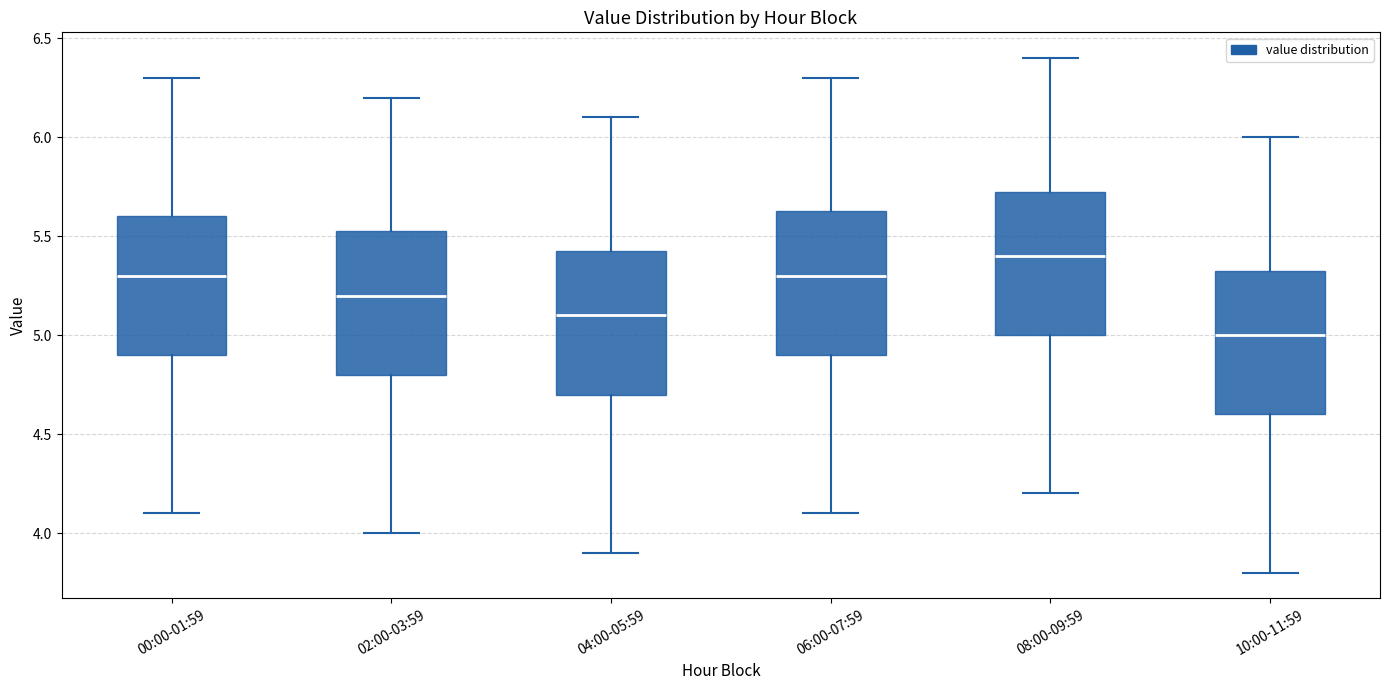

Reading left to right, transcribe this box plot: for each box, give where its median line is, the range the box spans, and where its two whiskers end, as read against the y-axis. The values are not printed on the chart, so give them approximately, as read against the axis.

00:00-01:59: median 5.30, box 4.90 to 5.60, whiskers 4.10 to 6.30
02:00-03:59: median 5.20, box 4.80 to 5.55, whiskers 4.00 to 6.20
04:00-05:59: median 5.10, box 4.70 to 5.45, whiskers 3.90 to 6.10
06:00-07:59: median 5.30, box 4.90 to 5.65, whiskers 4.10 to 6.30
08:00-09:59: median 5.40, box 5.00 to 5.75, whiskers 4.20 to 6.40
10:00-11:59: median 5.00, box 4.60 to 5.35, whiskers 3.80 to 6.00